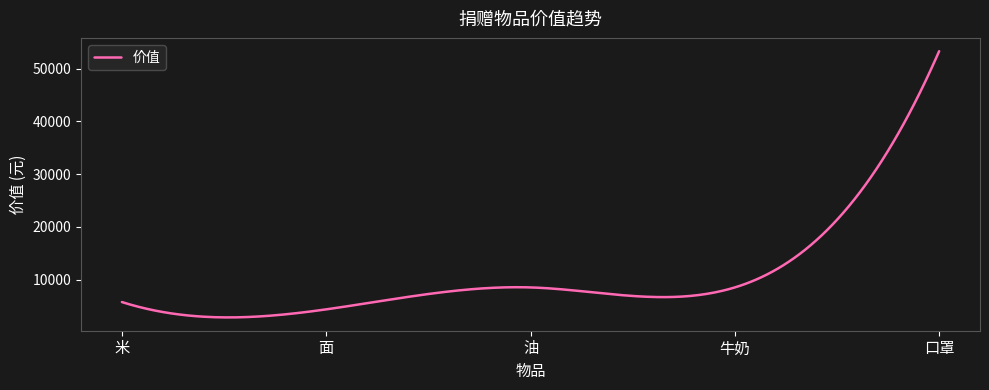

What is the maximum value shown in the chart?

53312.0